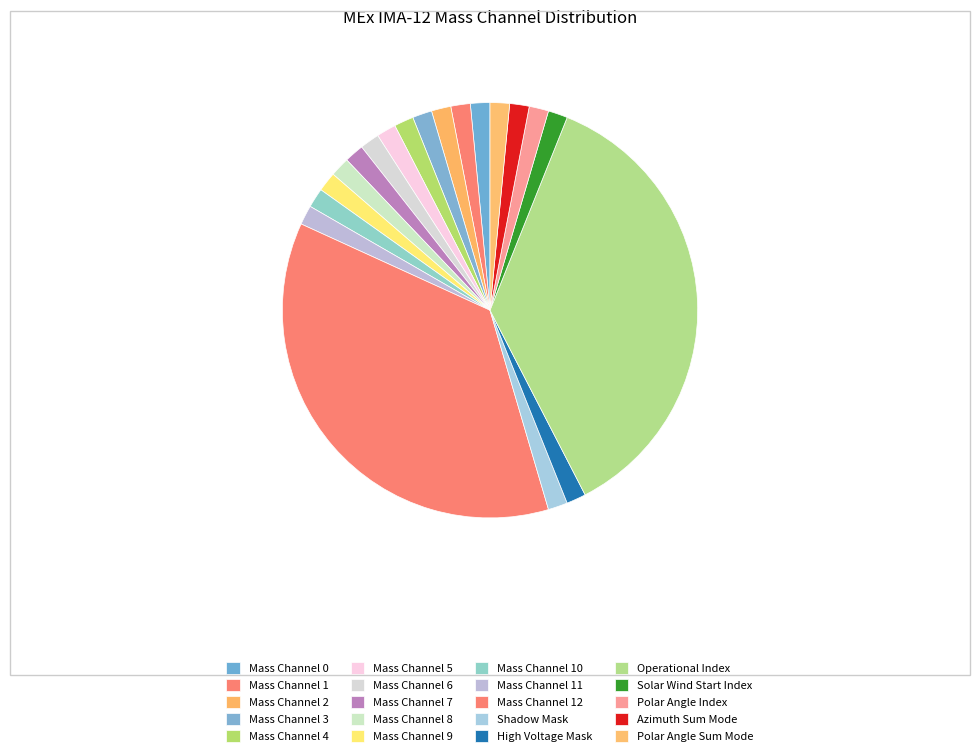

The High Voltage Mask slice represents 2% of the pie. True or false?

True